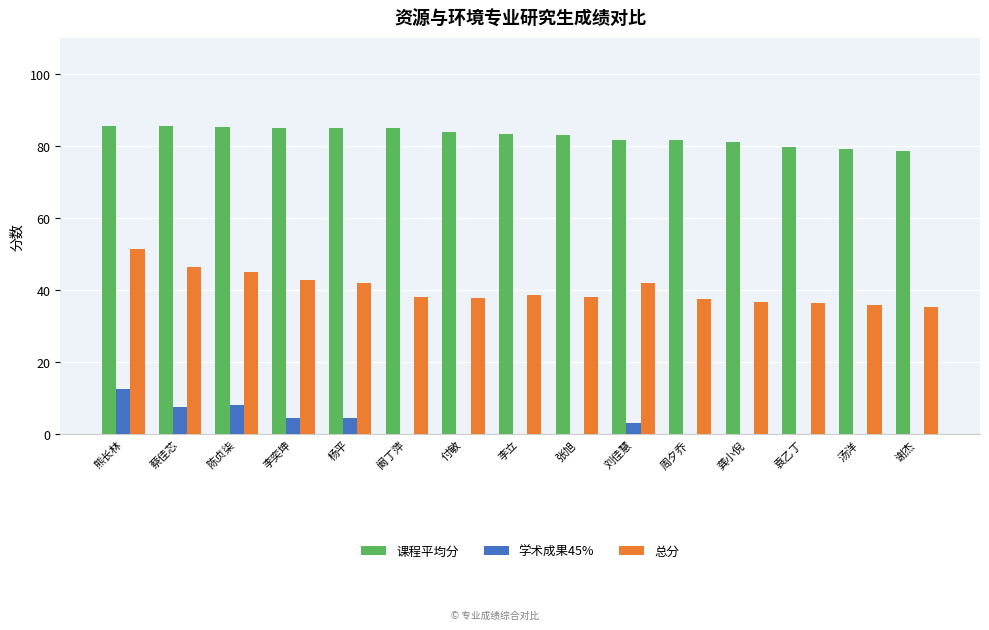

Count the number of data series in this chart.

3